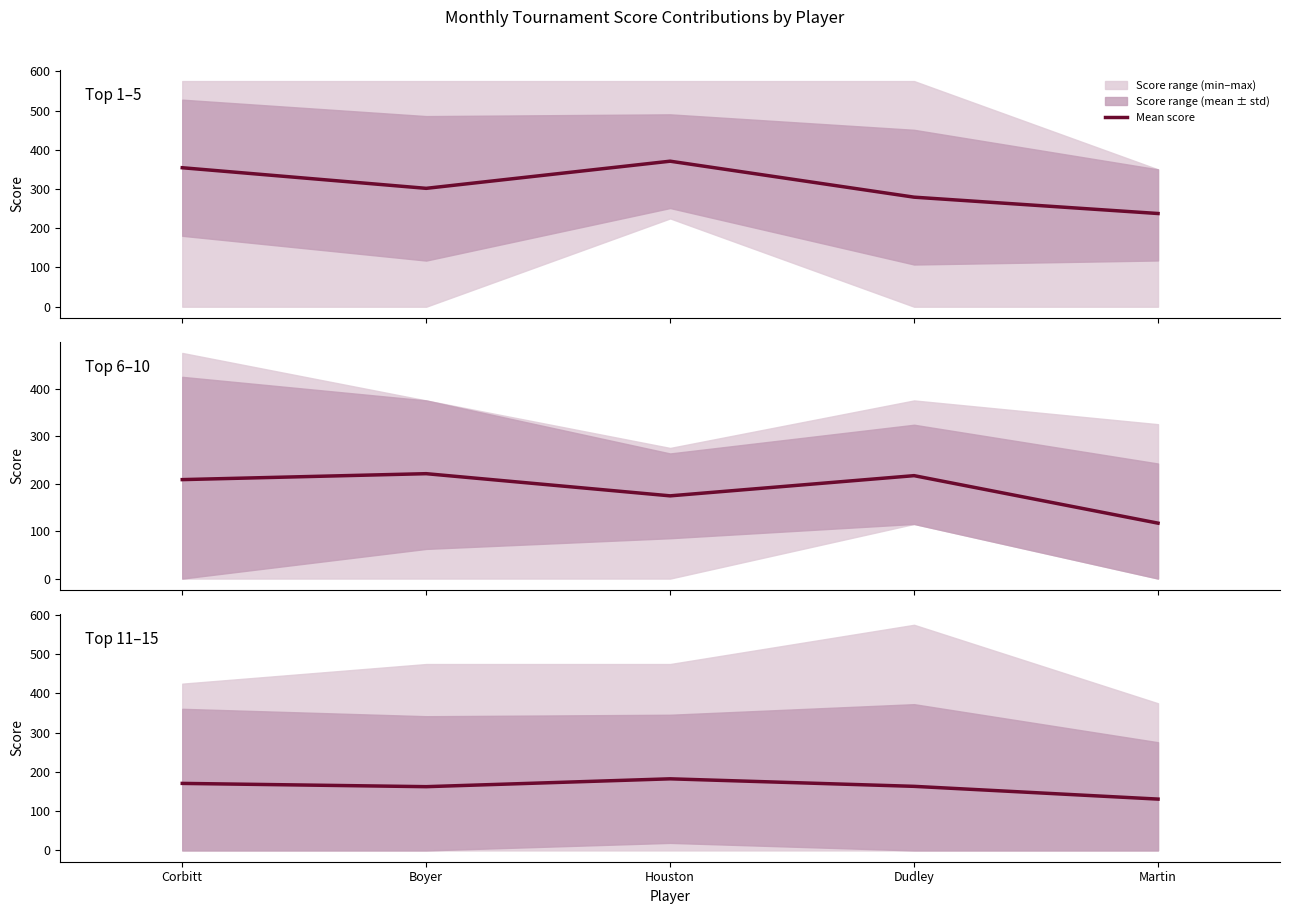

How many interior local valleys (lower than both neighbors) does the data have?

1